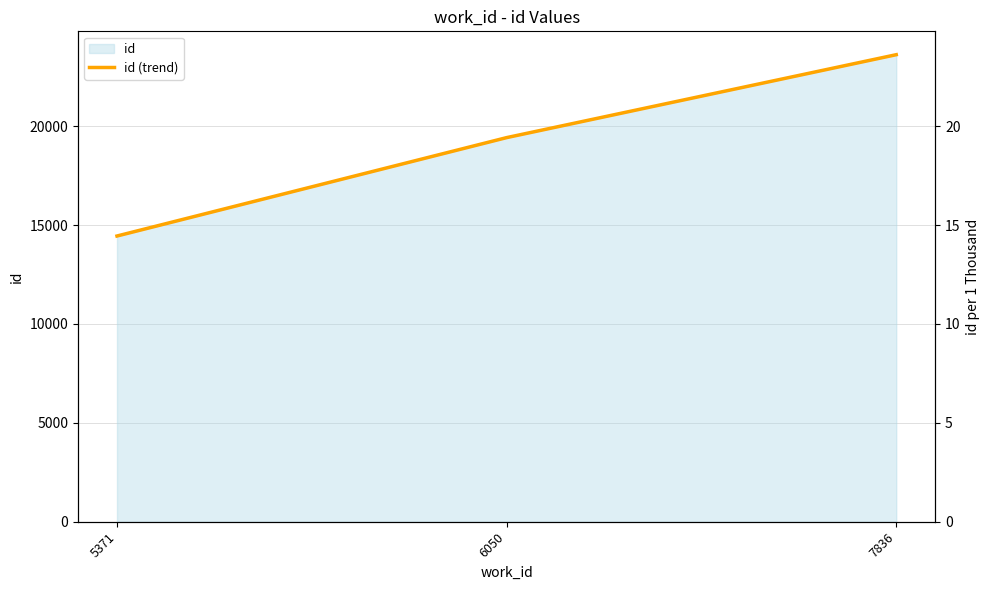

What is the sum of the values at 5371 and 6050?

33867